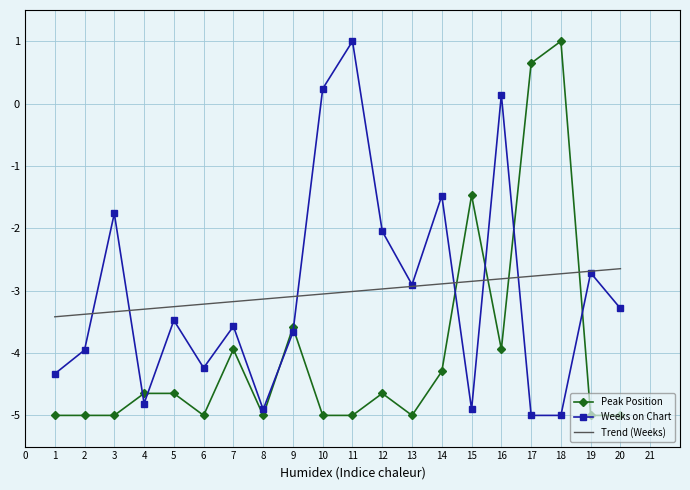

True or false: Trend (Weeks) and Weeks on Chart cross at least once.

True